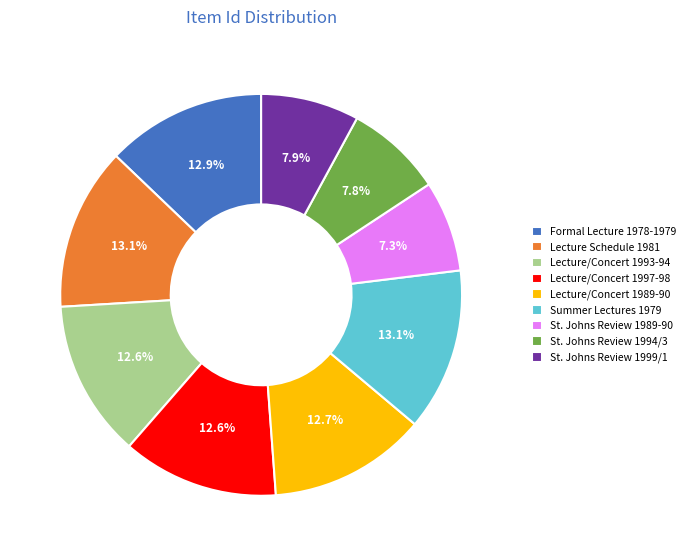

To the nearest percent, what is the difference between the largest and smallest slice percentages?

6%